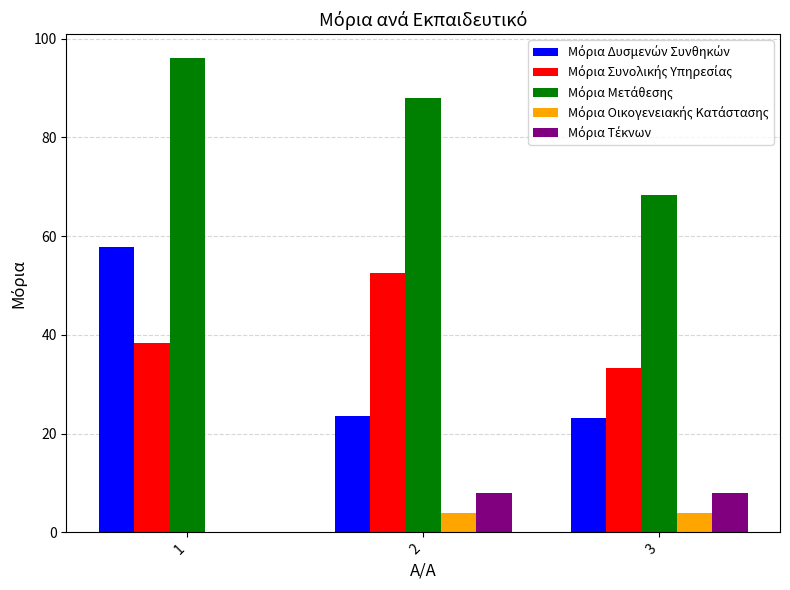

What is the maximum value shown in the chart?

96.1